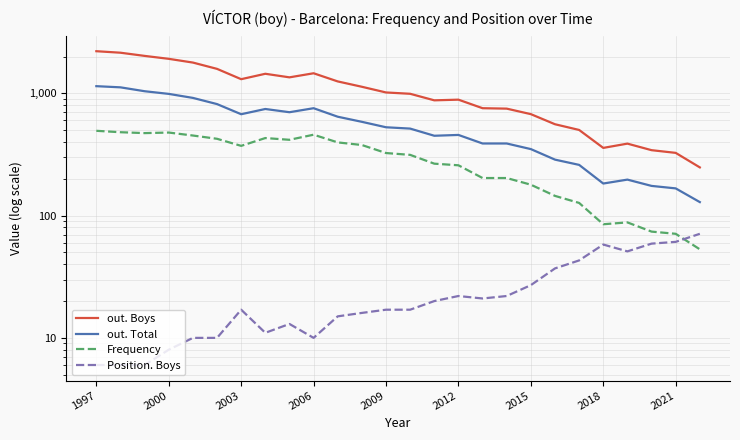

How many values in the Position. Boys series are below 17?

11